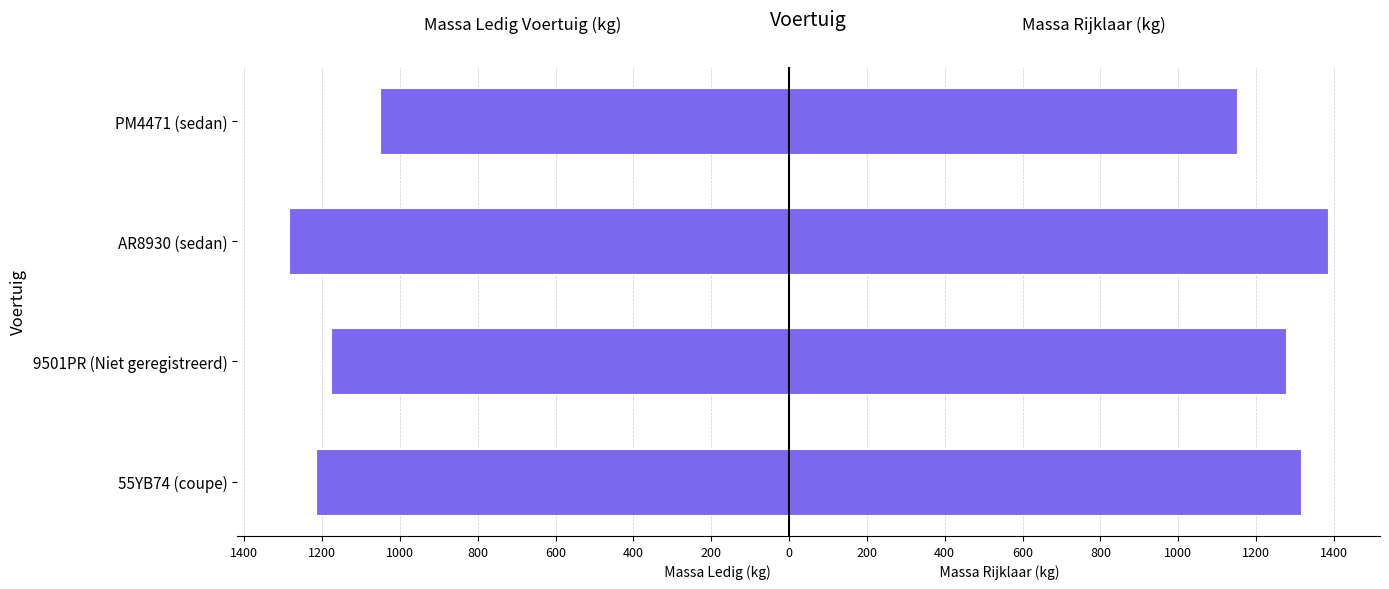

What is the difference between the massa_rijklaar values at AR8930 (sedan) and 9501PR (Niet geregistreerd)?

107